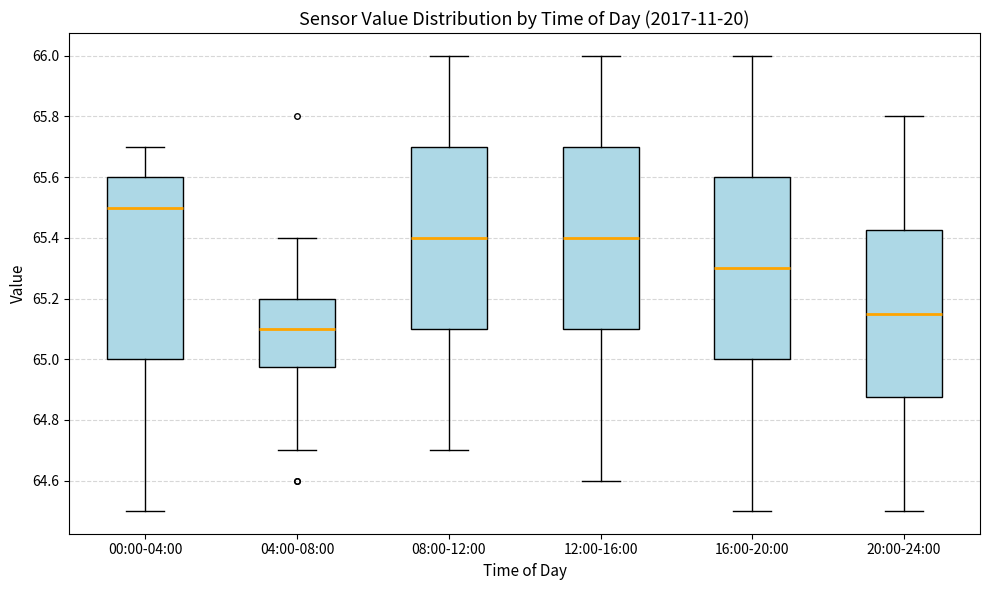

Where does the upper whisker of the box for 20:00-24:00 end on the y-axis? The values are not printed on the chart, so give them approximately, as read against the axis.

65.80